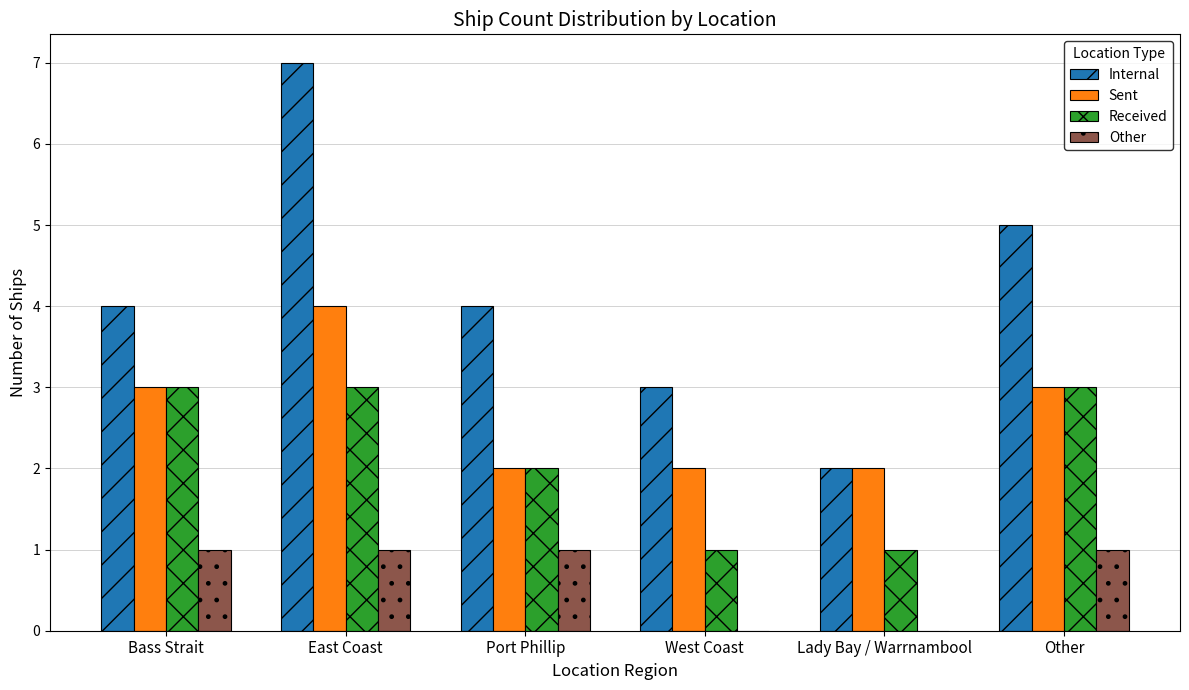

Reading left to right, list all the values displayed in this chart.

Internal: Bass Strait=4	East Coast=7	Port Phillip=4	West Coast=3	Lady Bay / Warrnambool=2	Other=5
Sent: Bass Strait=3	East Coast=4	Port Phillip=2	West Coast=2	Lady Bay / Warrnambool=2	Other=3
Received: Bass Strait=3	East Coast=3	Port Phillip=2	West Coast=1	Lady Bay / Warrnambool=1	Other=3
Other: Bass Strait=1	East Coast=1	Port Phillip=1	West Coast=0	Lady Bay / Warrnambool=0	Other=1